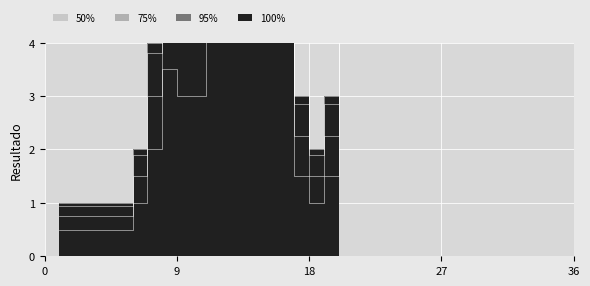

Where is the first local maximum?

8